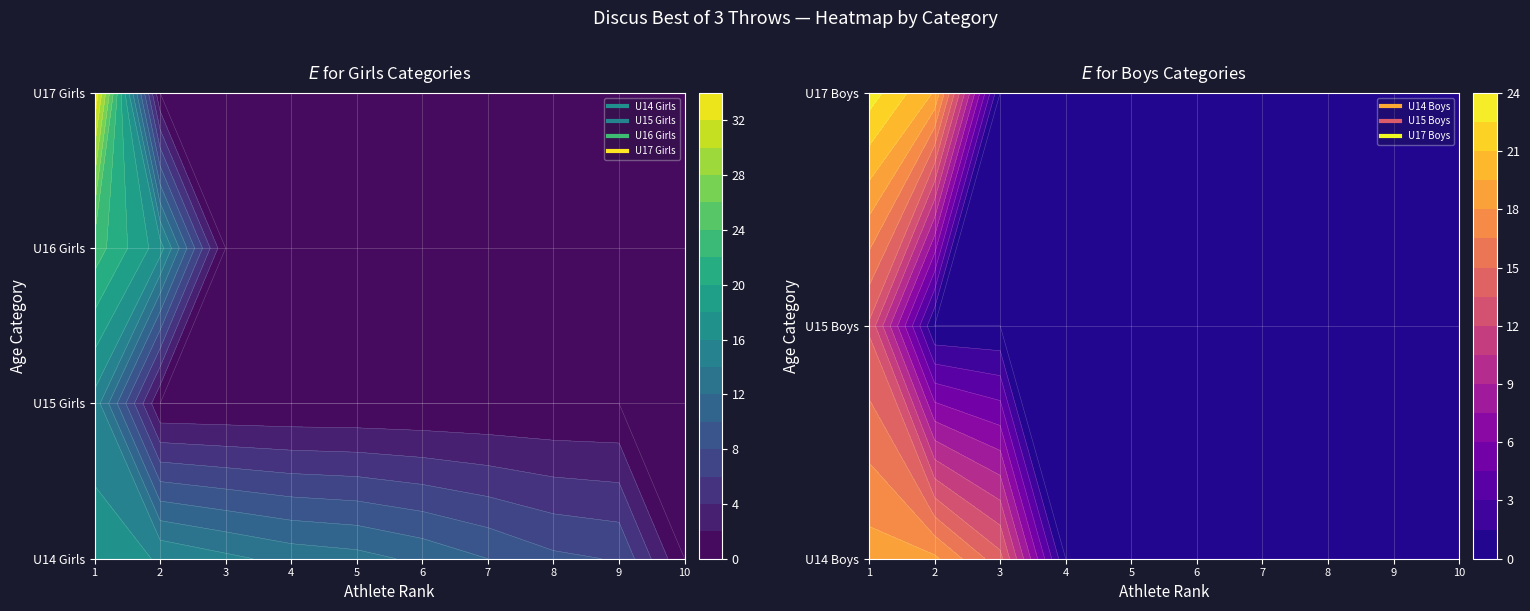

Is it true that U15 Girls equals -5.6 at Emma Urquhart?

False